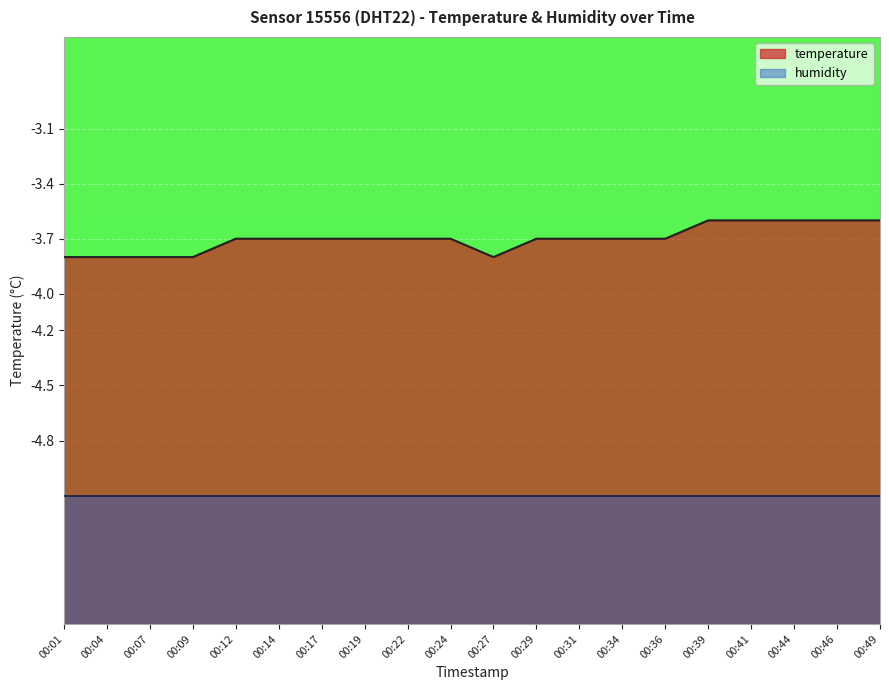

At which category does the chart reach its minimum across all series?

00:01